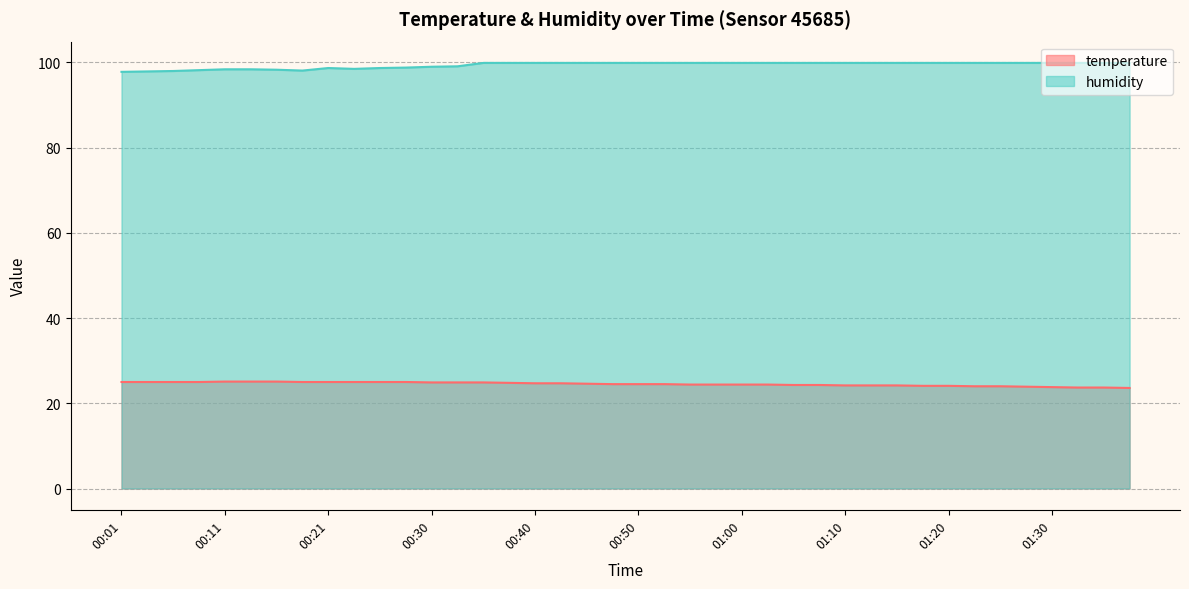

At which label does humidity first exceed 99?

00:33